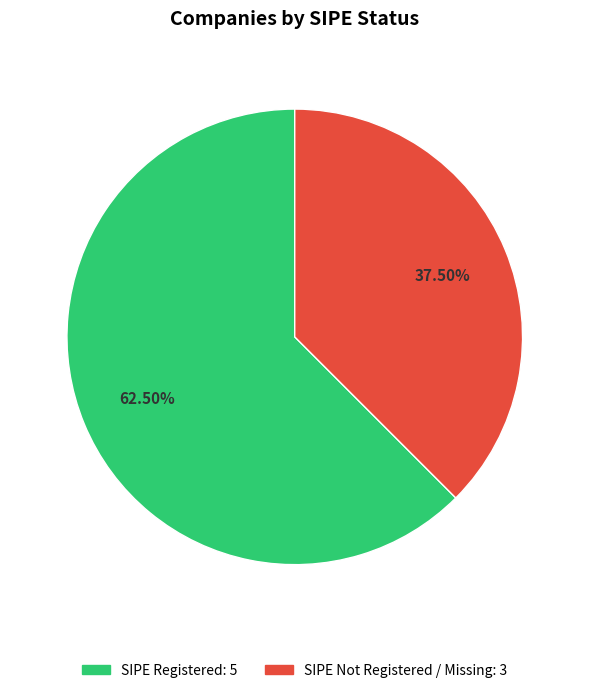

Is there a majority slice in this chart?

Yes